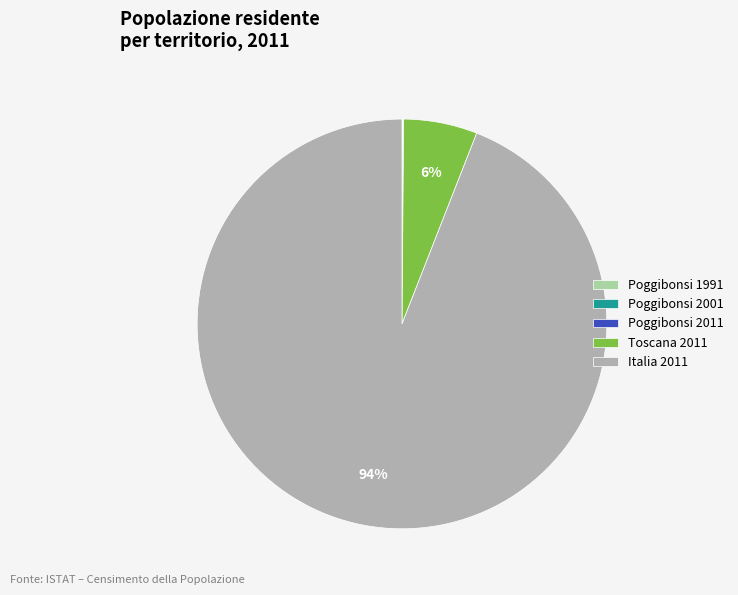

What is the largest slice in the pie chart?

Italia 2011